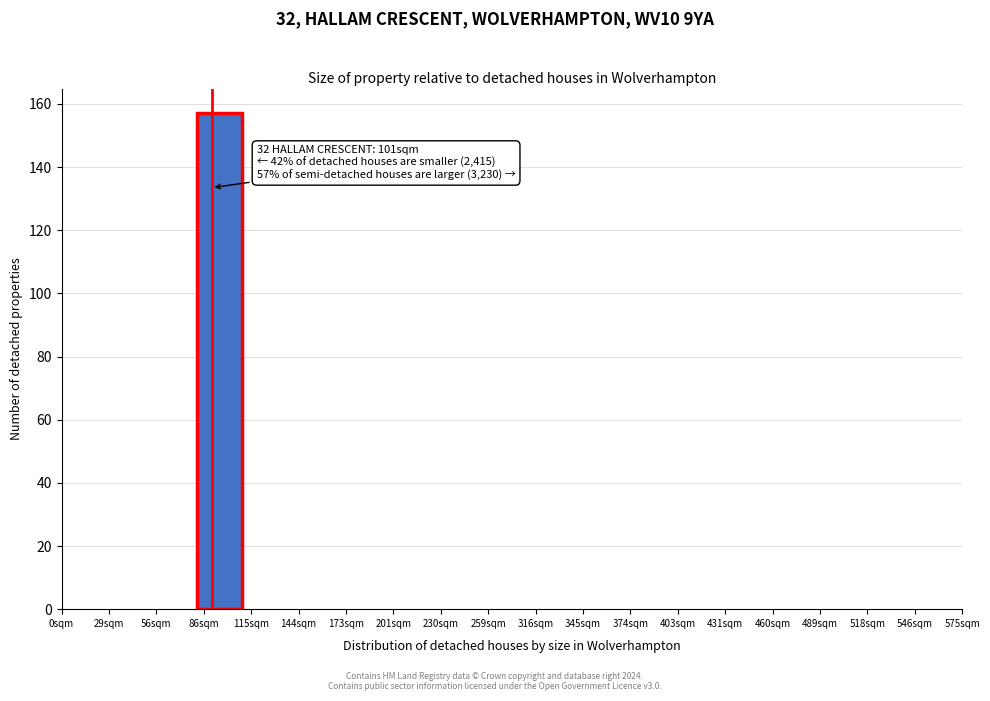

Reading left to right, what are all the values shown in this chart?

0sqm=0	29sqm=0	56sqm=0	86sqm=157	115sqm=0	144sqm=0	173sqm=0	201sqm=0	230sqm=0	259sqm=0	316sqm=0	345sqm=0	374sqm=0	403sqm=0	431sqm=0	460sqm=0	489sqm=0	518sqm=0	546sqm=0	575sqm=0